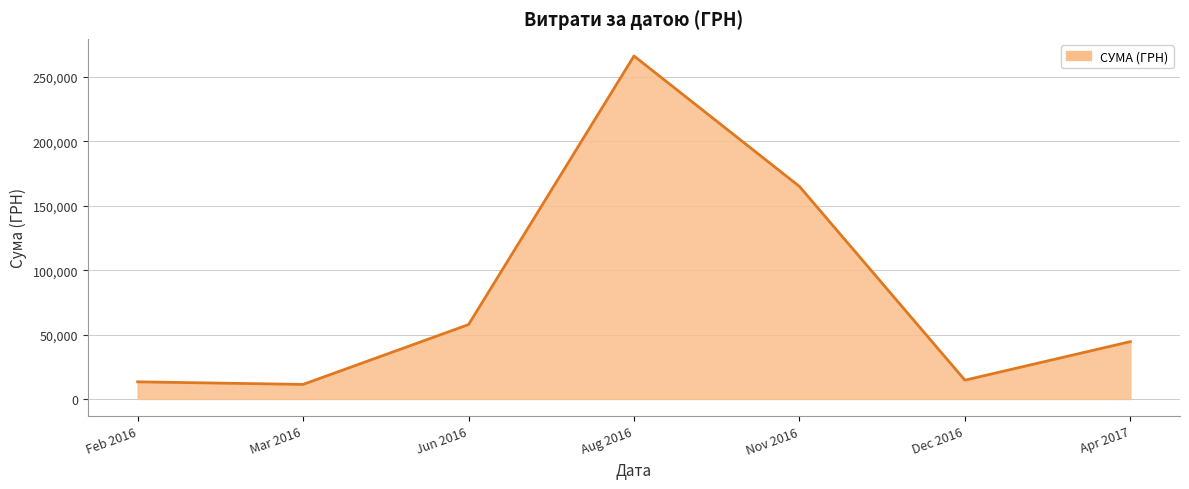

What is the greatest value displayed?

266408.2